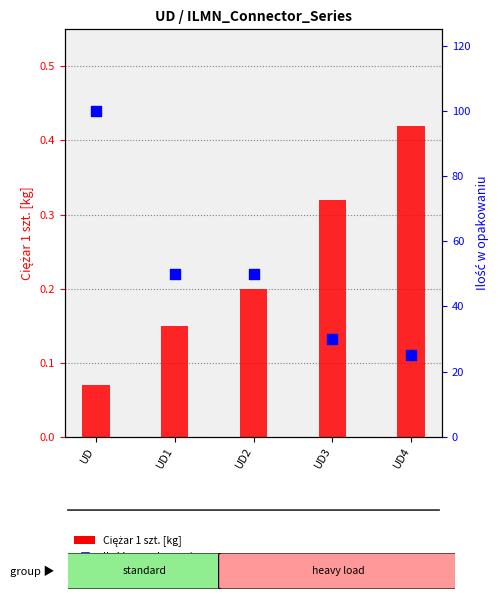

Which series has the largest Y range (max minus min)?

Ilość w opakowaniu